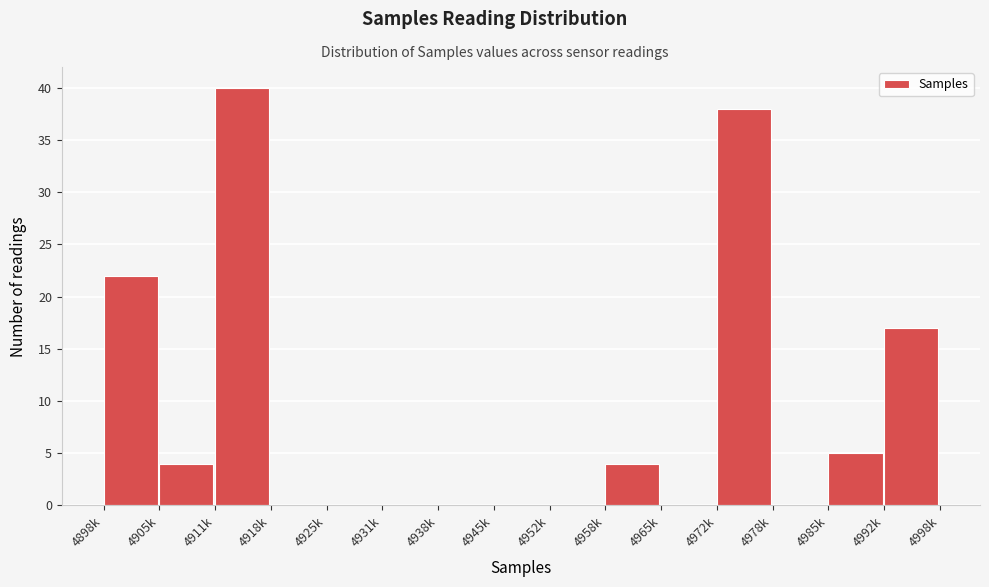

Reading left to right, what are all the values shown in this chart?

4898k=22	4905k=4	4911k=40	4918k=0	4925k=0	4931k=0	4938k=0	4945k=0	4952k=0	4958k=4	4965k=0	4972k=38	4978k=0	4985k=5	4992k=17